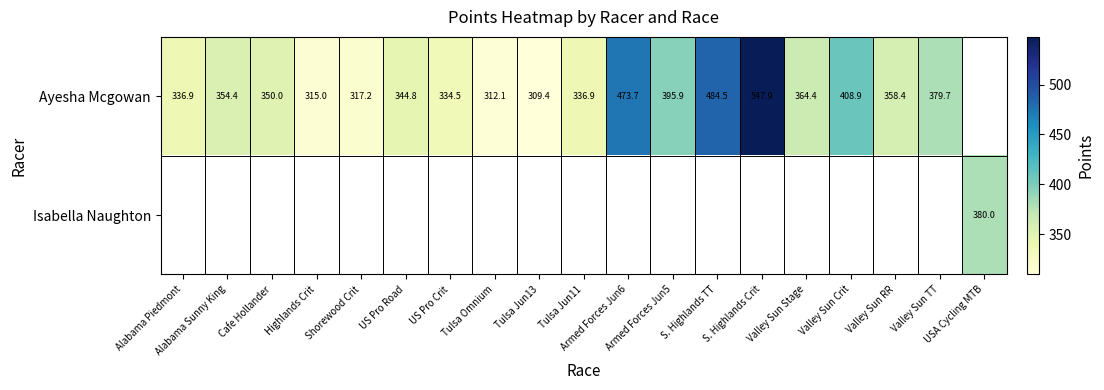

What is the difference between the Ayesha Mcgowan values at Valley Sun RR and Alabama Piedmont?

21.5